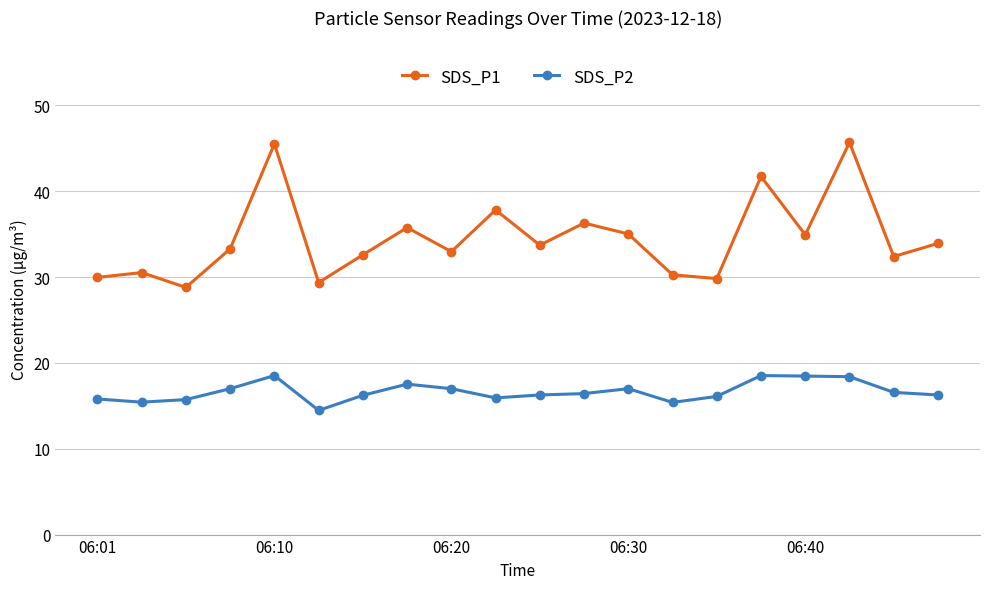

Which series has the widest spread of values?

SDS_P1